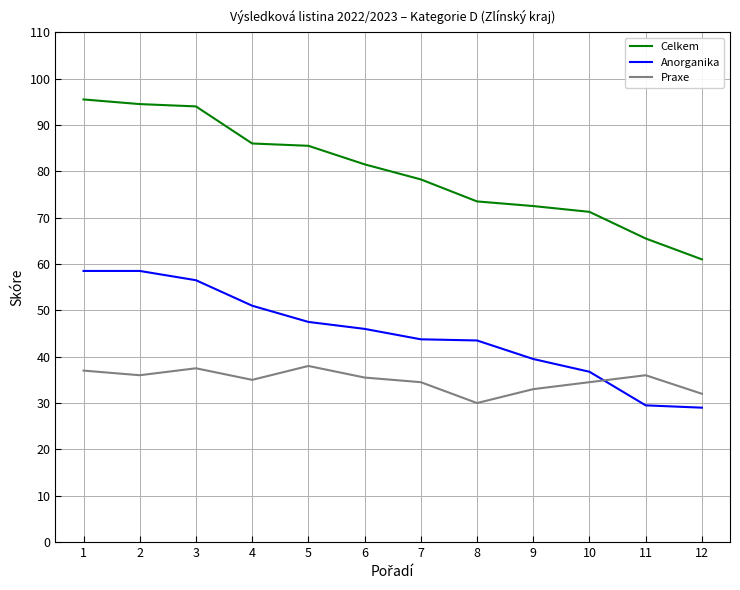

What is the difference between the Celkem values at 4 and 6?

4.5